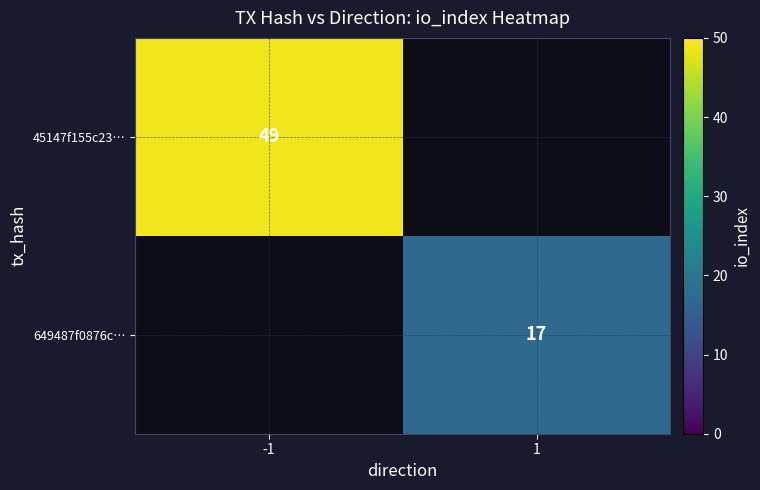

Count the number of categories in the chart.

2